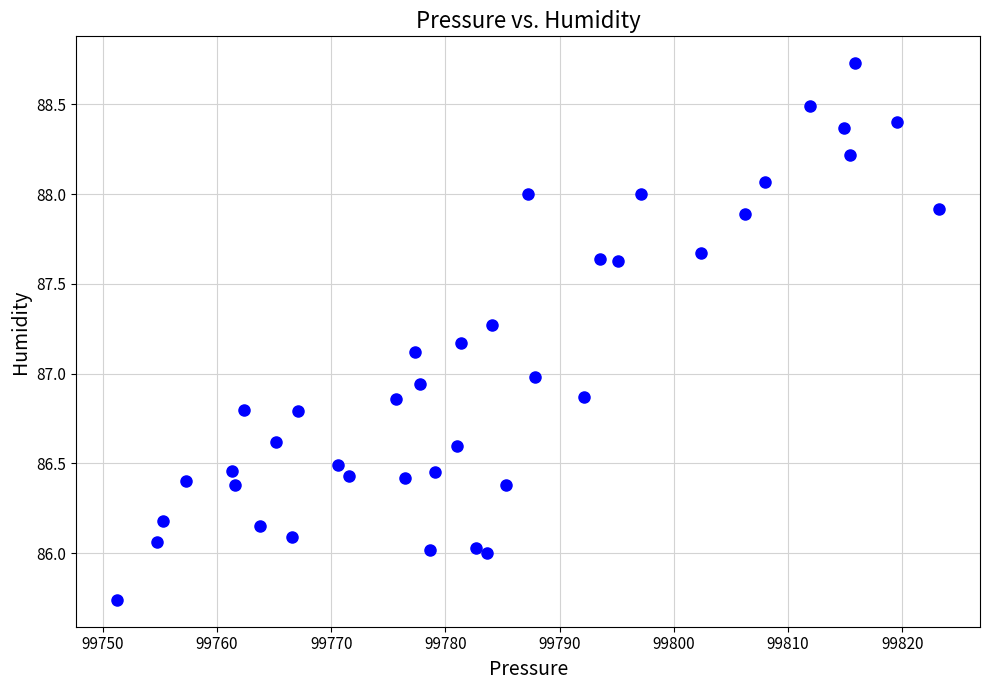

What is the range of X values (max minus min)?

71.9